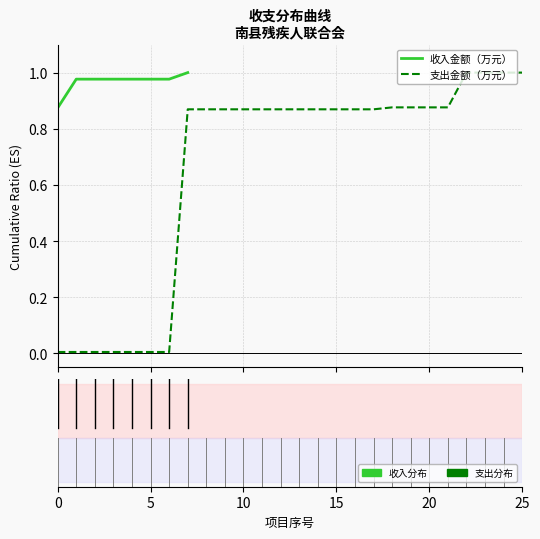

How many distinct data groups are displayed?

2